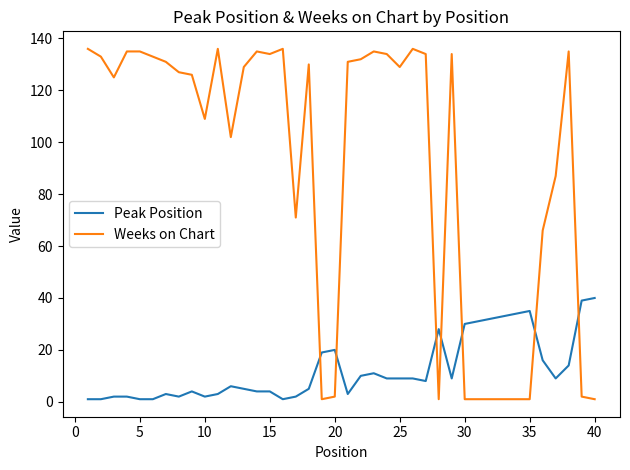

Which series has the widest spread of values?

Weeks on Chart